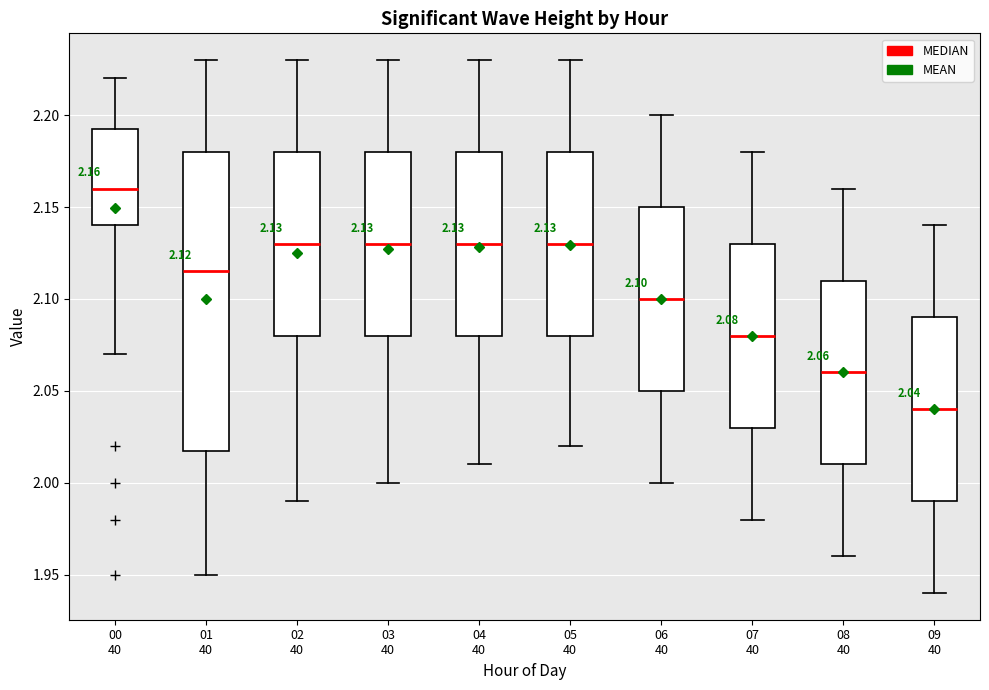

Which box's median line is the lowest?

09 40